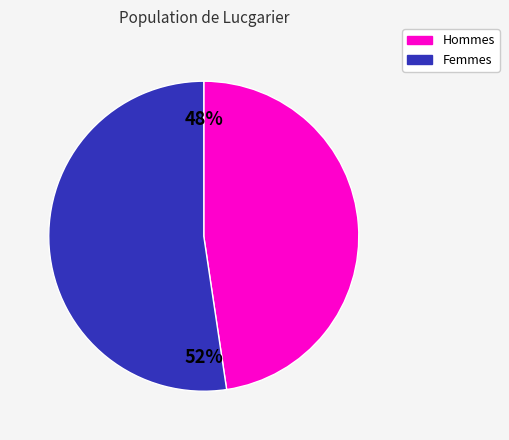

Does any single category account for the majority?

Yes